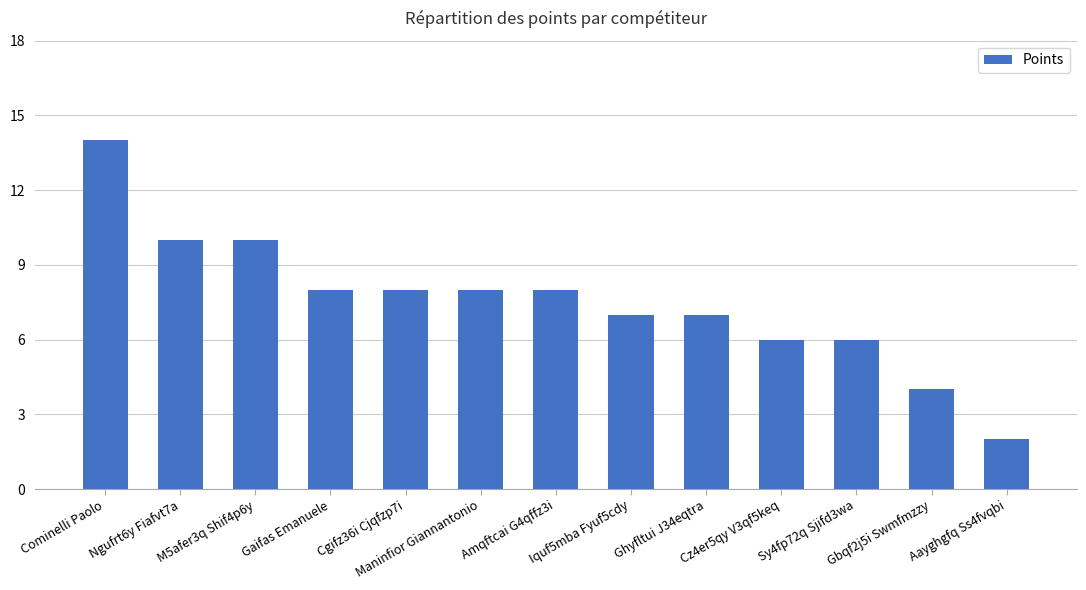

Reading left to right, extract all data points from this chart.

Cominelli Paolo=14	Ngufrt6y Fiafvt7a=10	M5afer3q Shif4p6y=10	Gaifas Emanuele=8	Cgifz36i Cjqfzp7i=8	Maninfior Giannantonio=8	Amqftcai G4qffz3i=8	Iquf5mba Fyuf5cdy=7	Ghyfltui J34eqtra=7	Cz4er5qy V3qf5keq=6	Sy4fp72q Sjifd3wa=6	Gbqf2j5i Swmfmzzy=4	Aayghgfq Ss4fvqbi=2